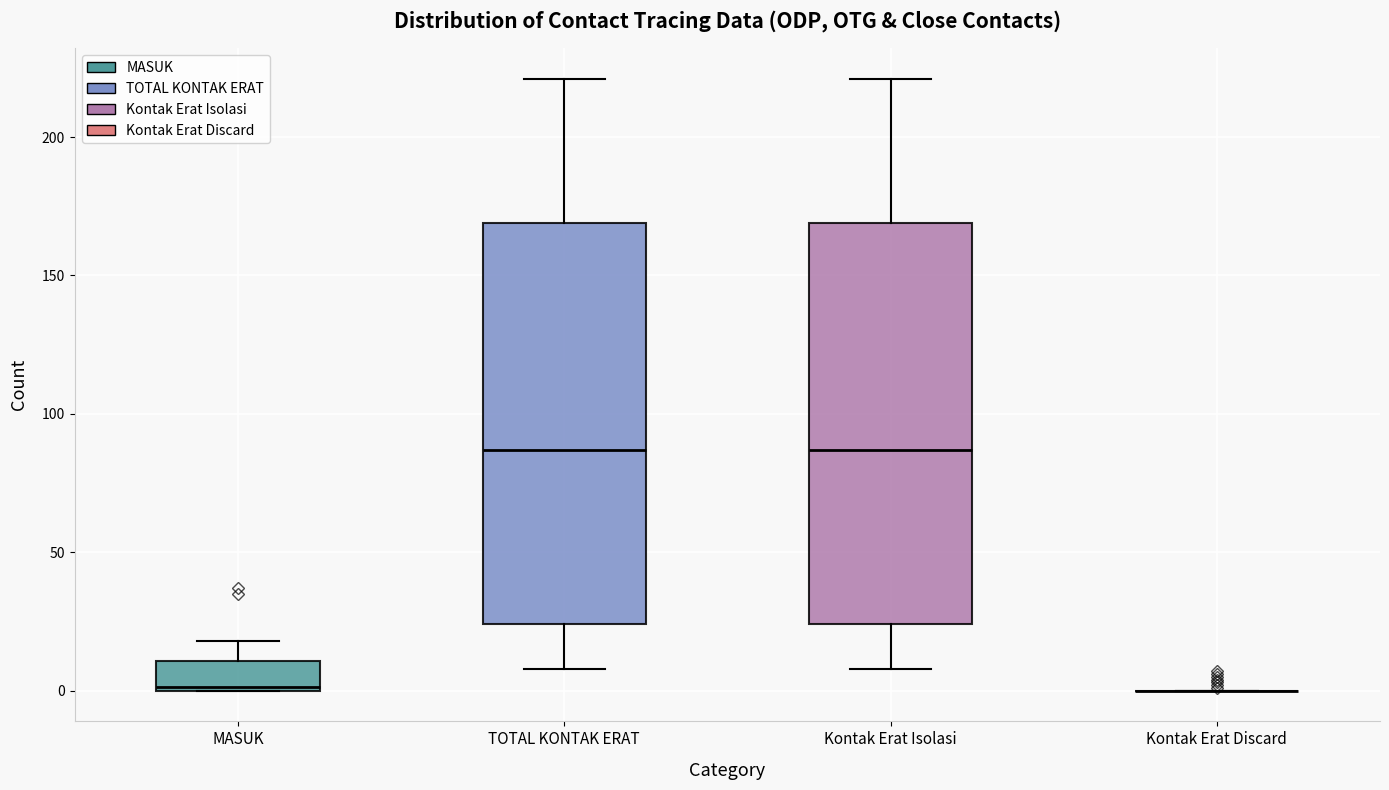

Where does the upper whisker of the box for Kontak Erat Isolasi end on the y-axis? The values are not printed on the chart, so give them approximately, as read against the axis.

220